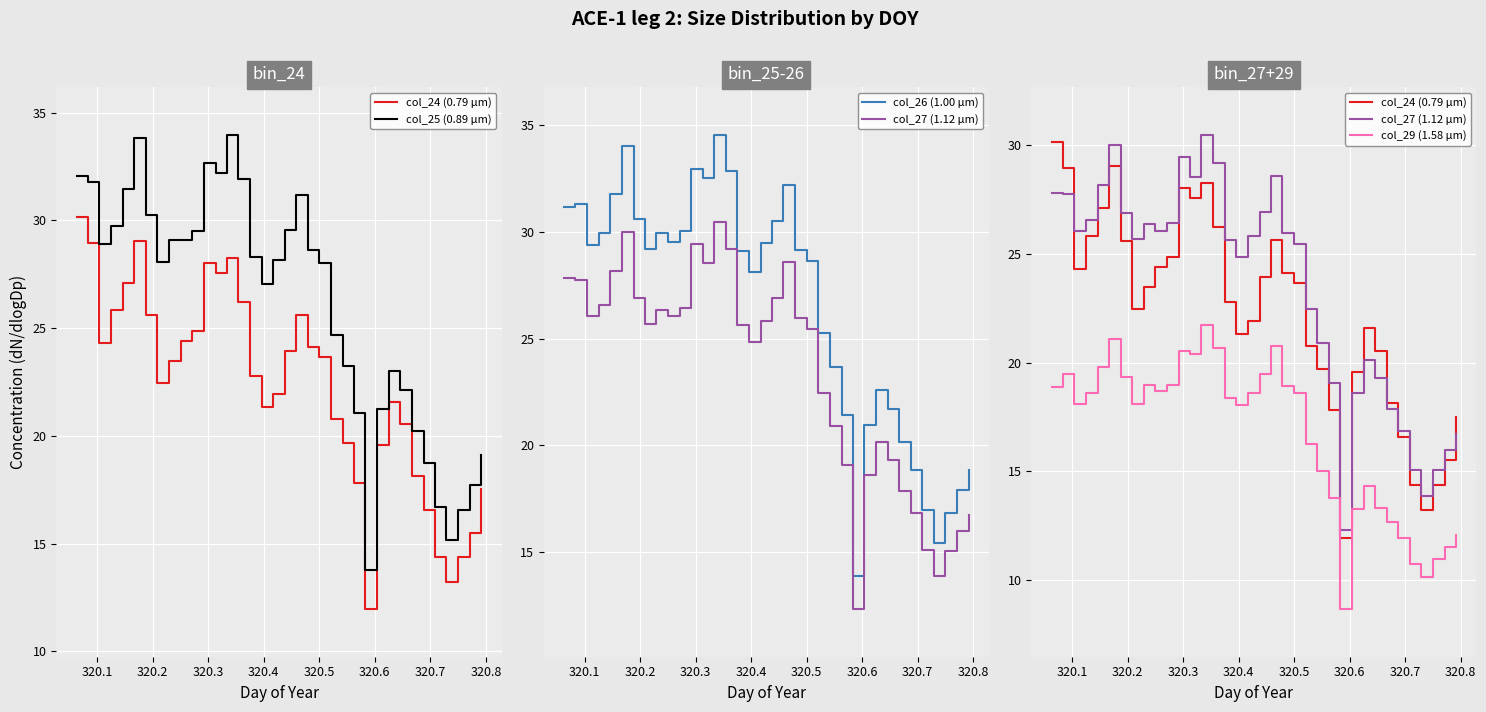

What is the lowest value of the col_24 (0.79 µm) series?

12.0